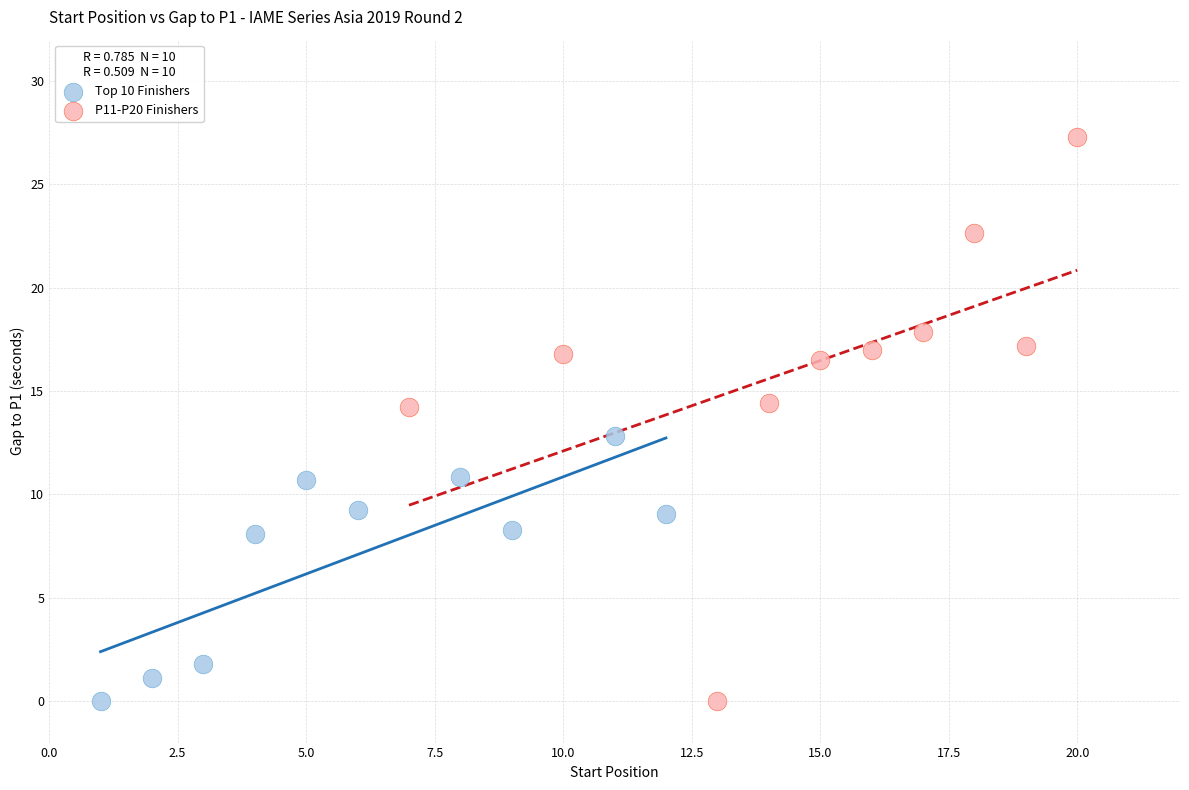

Which series has the largest Y range (max minus min)?

P11-P20 Finishers